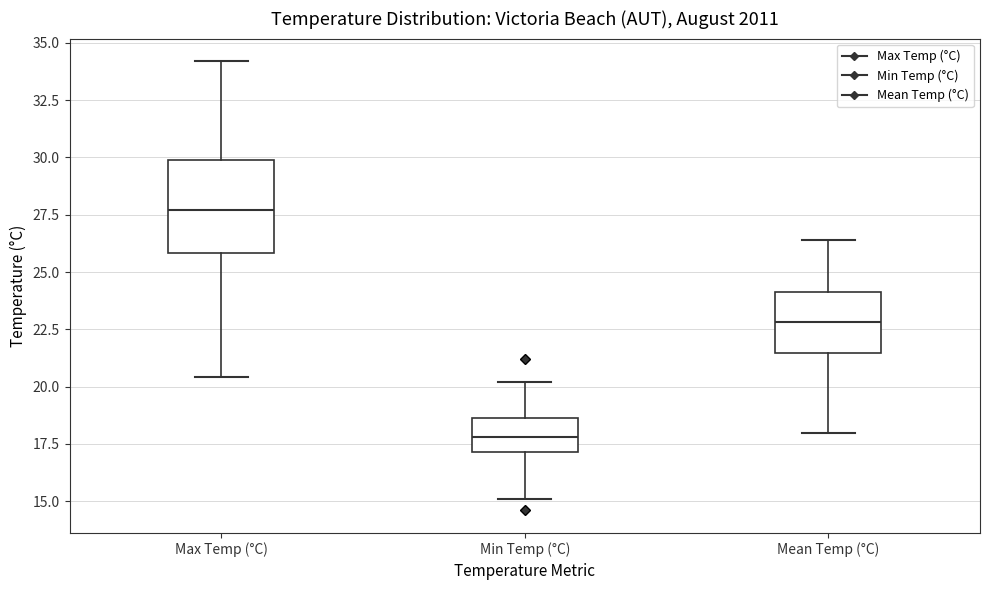

Reading left to right, read every box against the y-axis: the position of its median line, the range the box covers, and the ends of its whiskers. The values are not printed on the chart, so give them approximately, as read against the axis.

Max Temp (°C): median 27.5, box 26.0 to 30.0, whiskers 20.5 to 34.0
Min Temp (°C): median 18.0, box 17.0 to 18.5, whiskers 15.0 to 20.0
Mean Temp (°C): median 23.0, box 21.5 to 24.0, whiskers 18.0 to 26.5